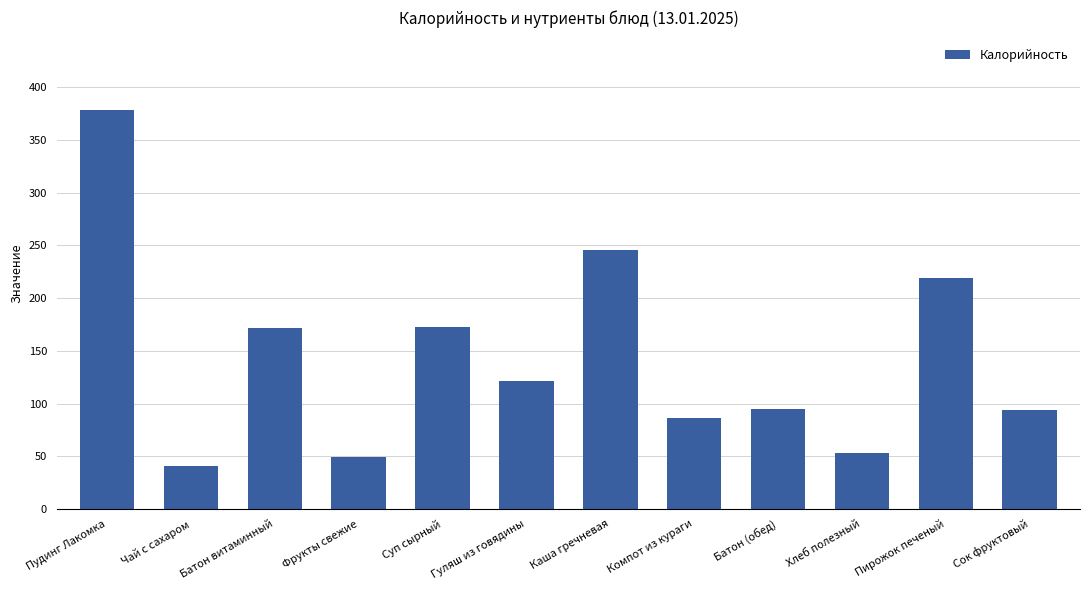

Count the number of data series in this chart.

1